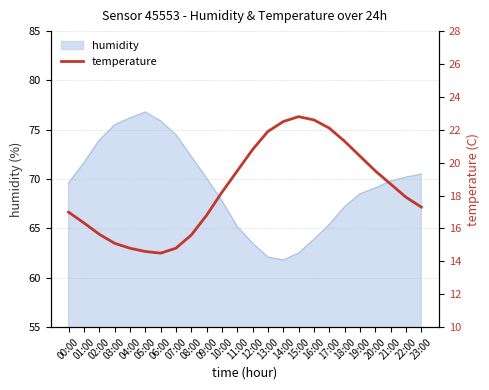

What is the average value?

18.4